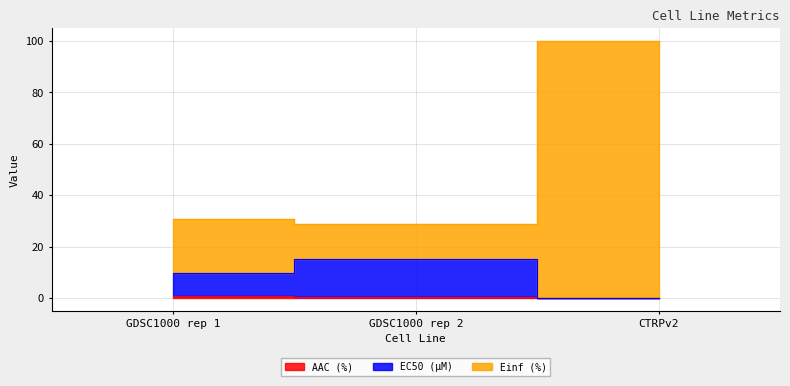

The value of AAC (%) at GDSC1000 rep 1 is 1.0. True or false?

True